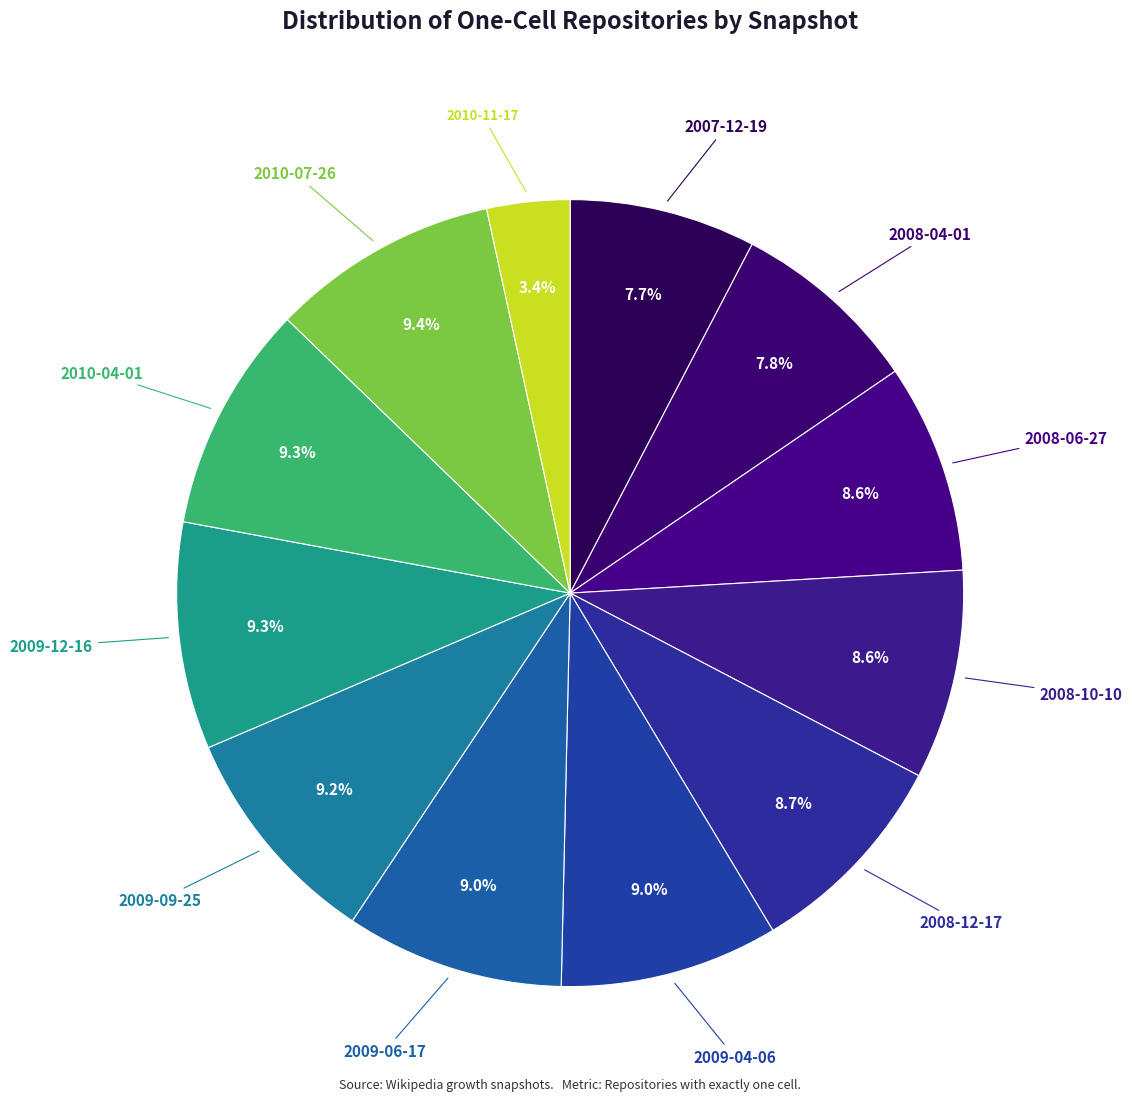

How many slices are in this pie chart?

12